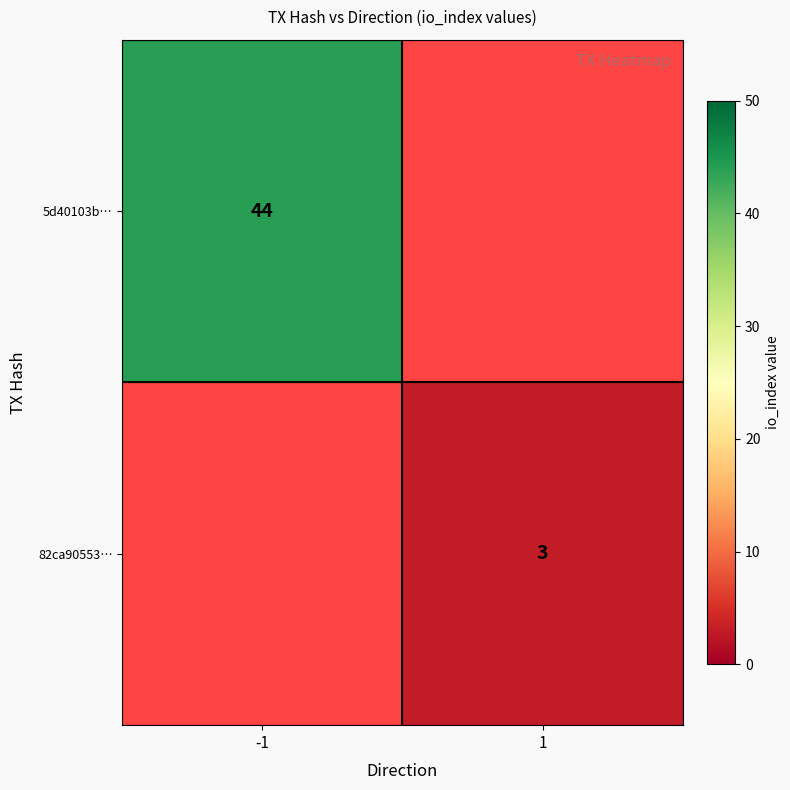

The 5d40103b… series shows 44 at -1. True or false?

True